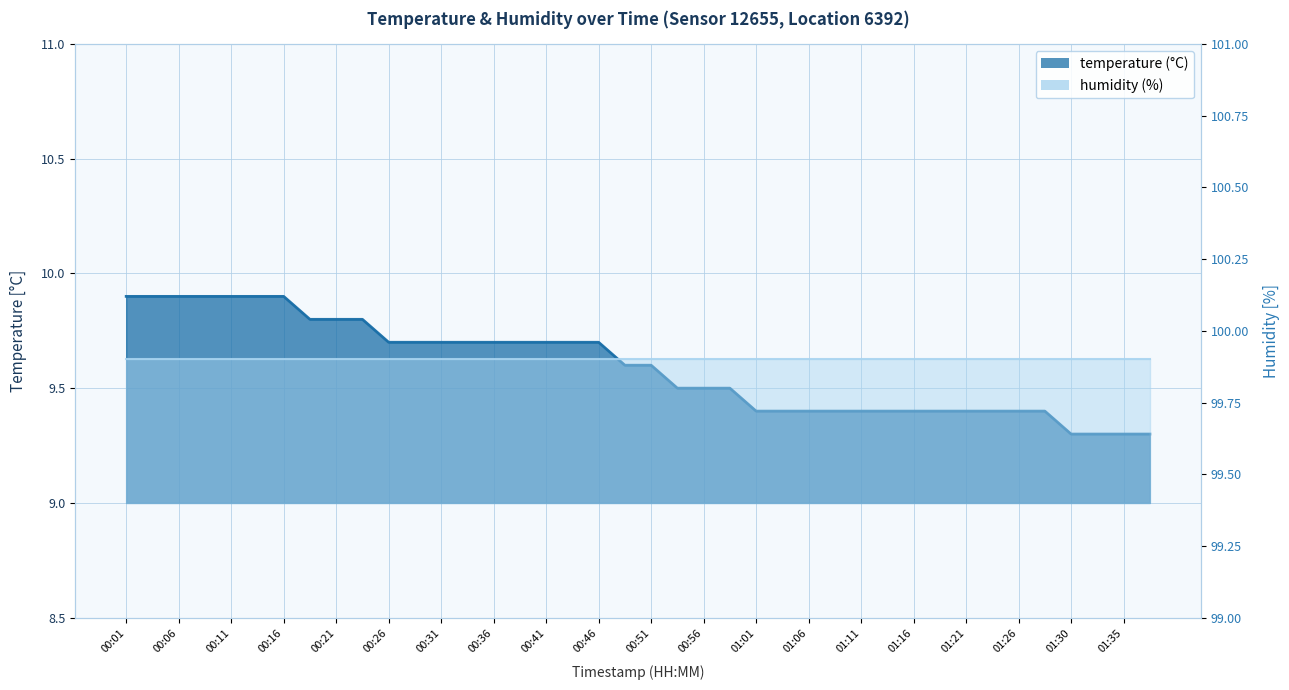

What is the label of the 14th point from the right?

01:06